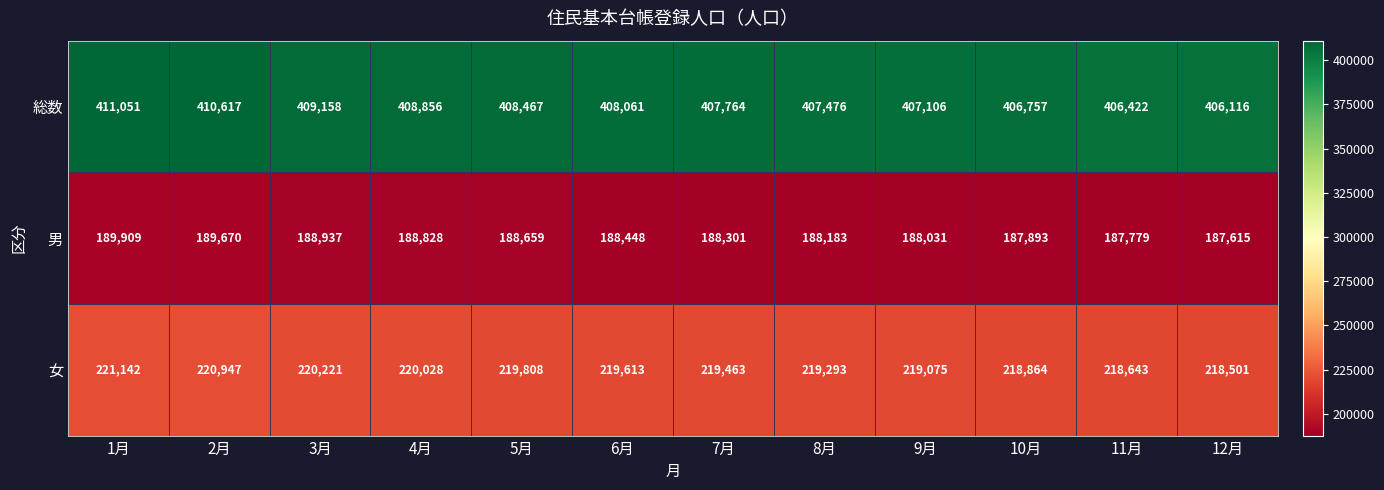

What is the spread (max minus min) of values at 8月?

219293